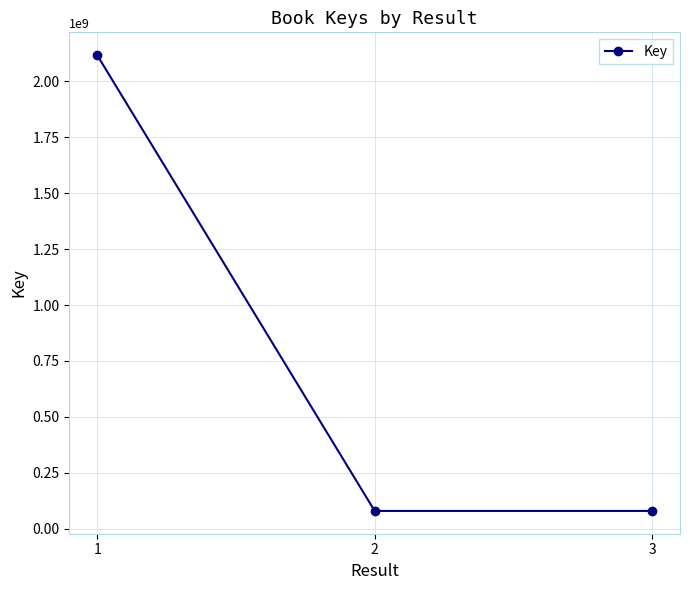

What is the greatest value displayed?

2117312553